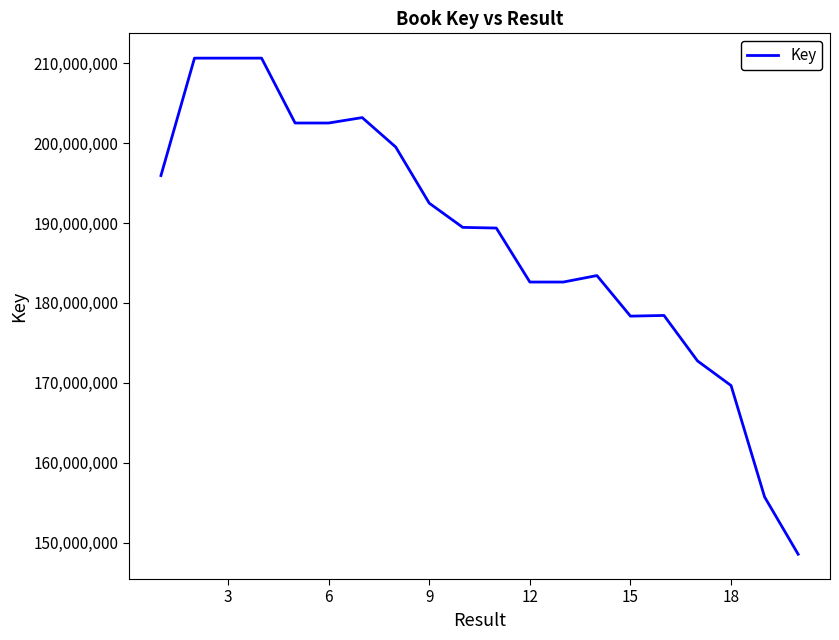

What is the difference between the maximum and minimum values?

62114438